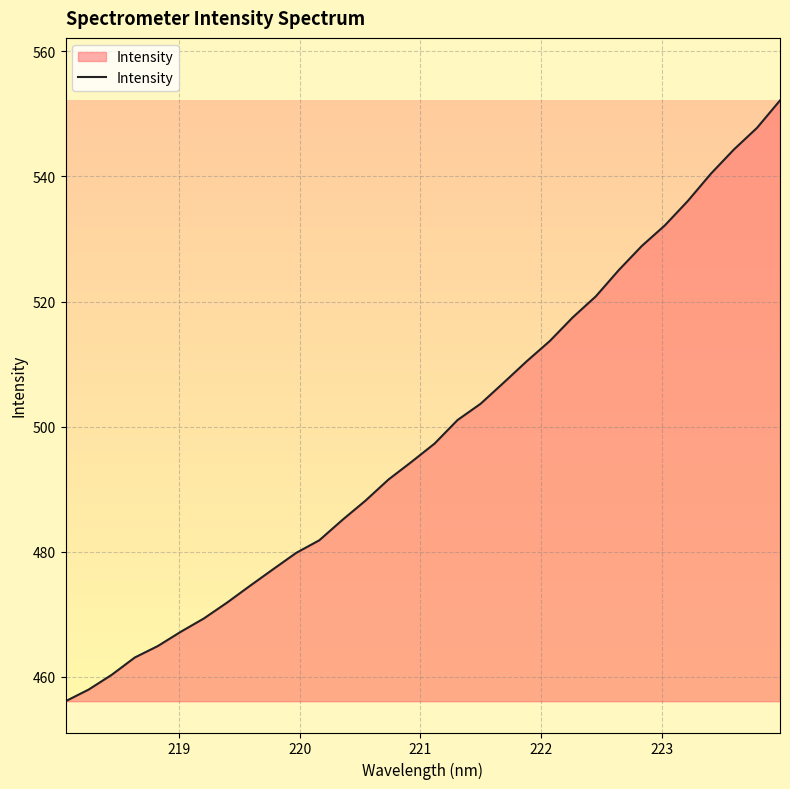

What is the maximum value shown in the chart?

552.1